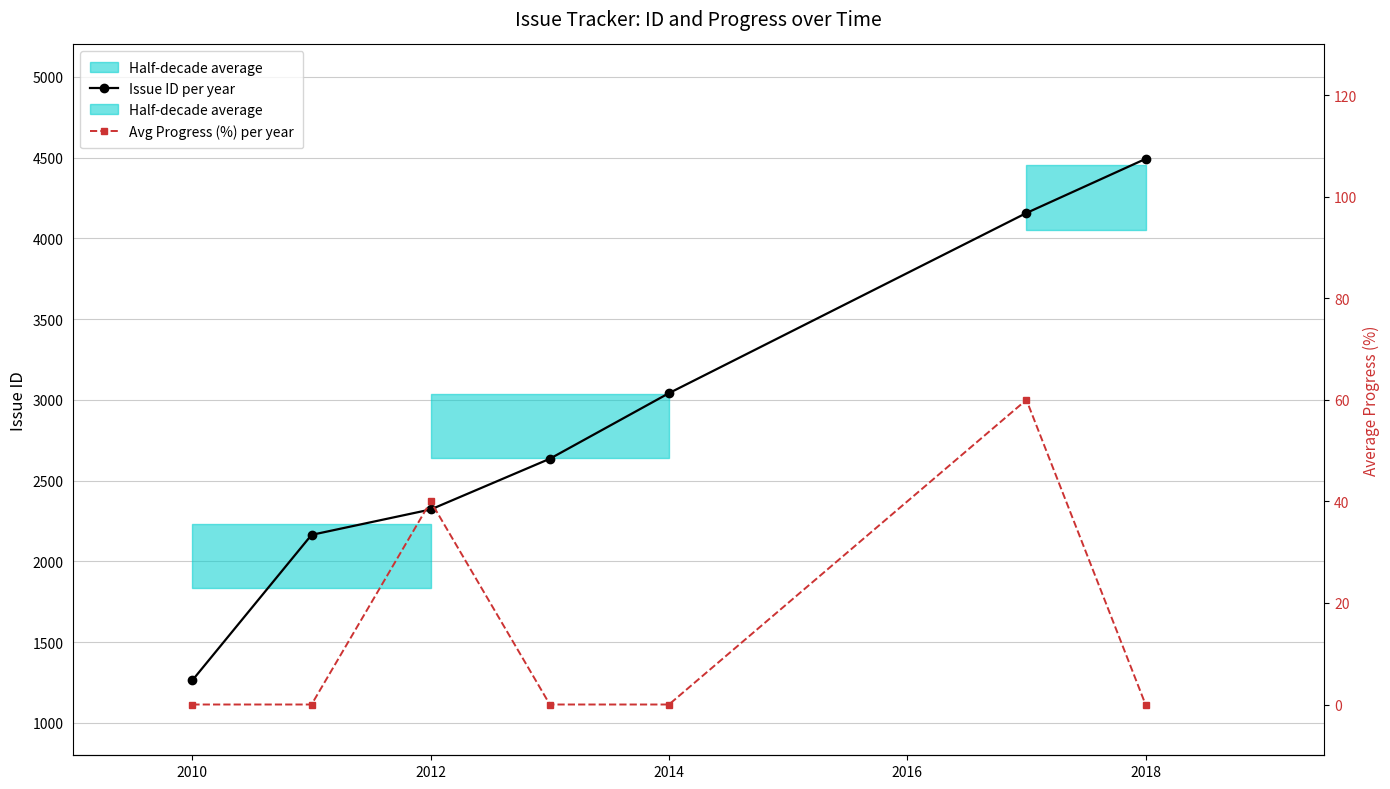

At which label is Avg Progress (%) per year closest to 30?

2012